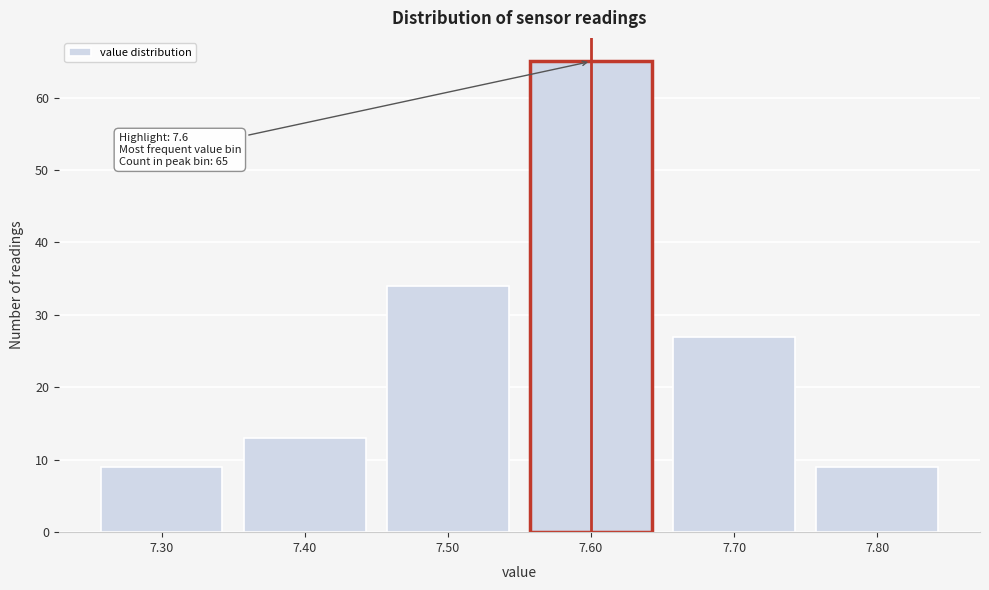

Which range on the x-axis has the tallest bar?

7.55 to 7.65